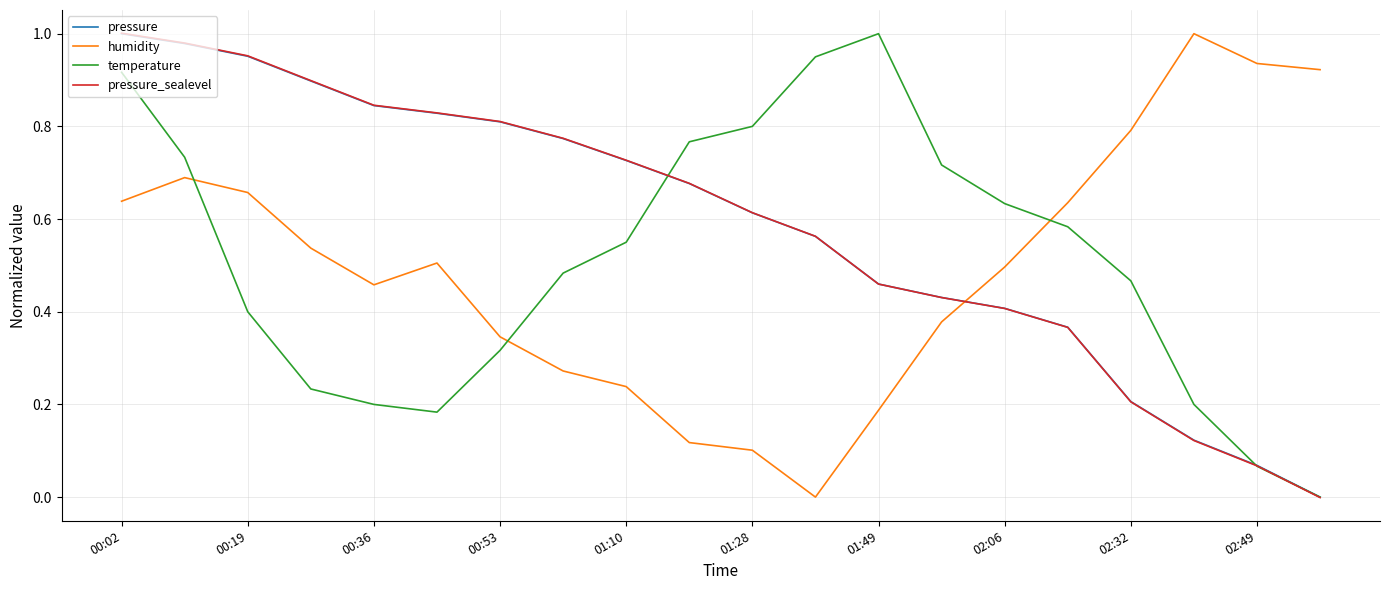

How many times do humidity and pressure_sealevel cross each other?

1